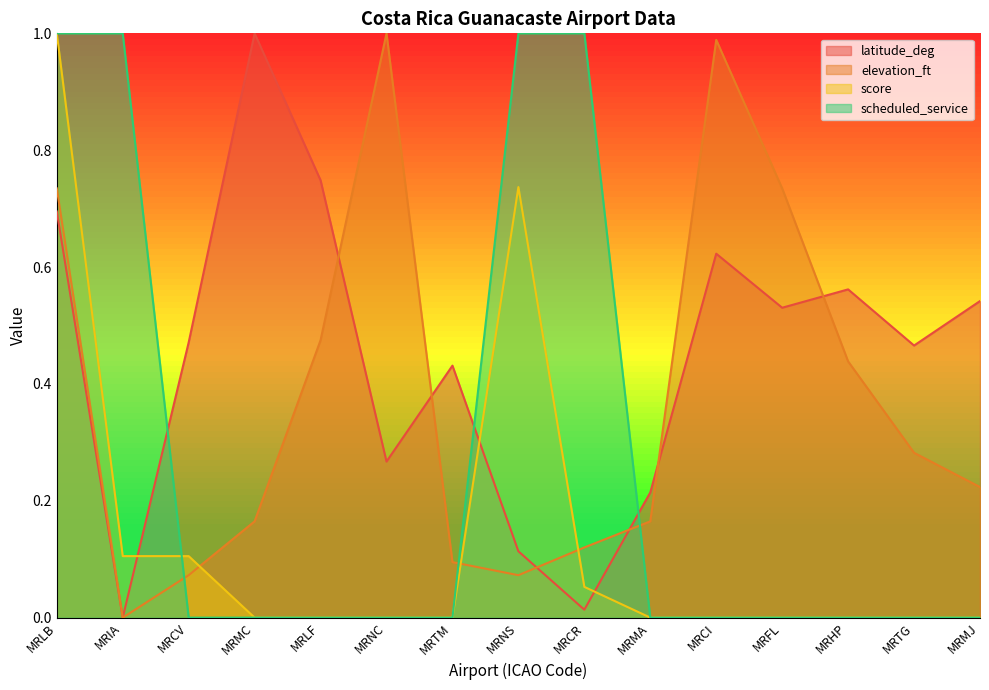

At how many categories does at least one series exceed 0?

15